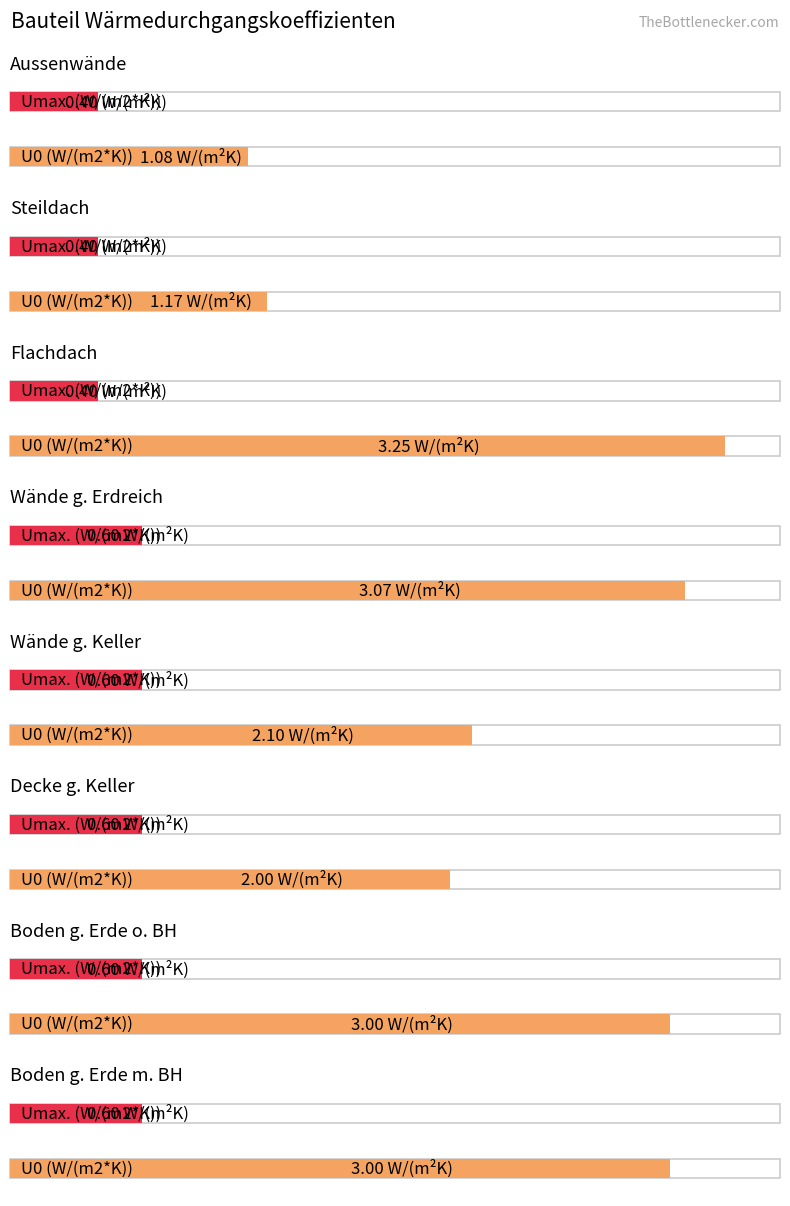

Which label corresponds to the smallest value in the chart?

Aussenwände